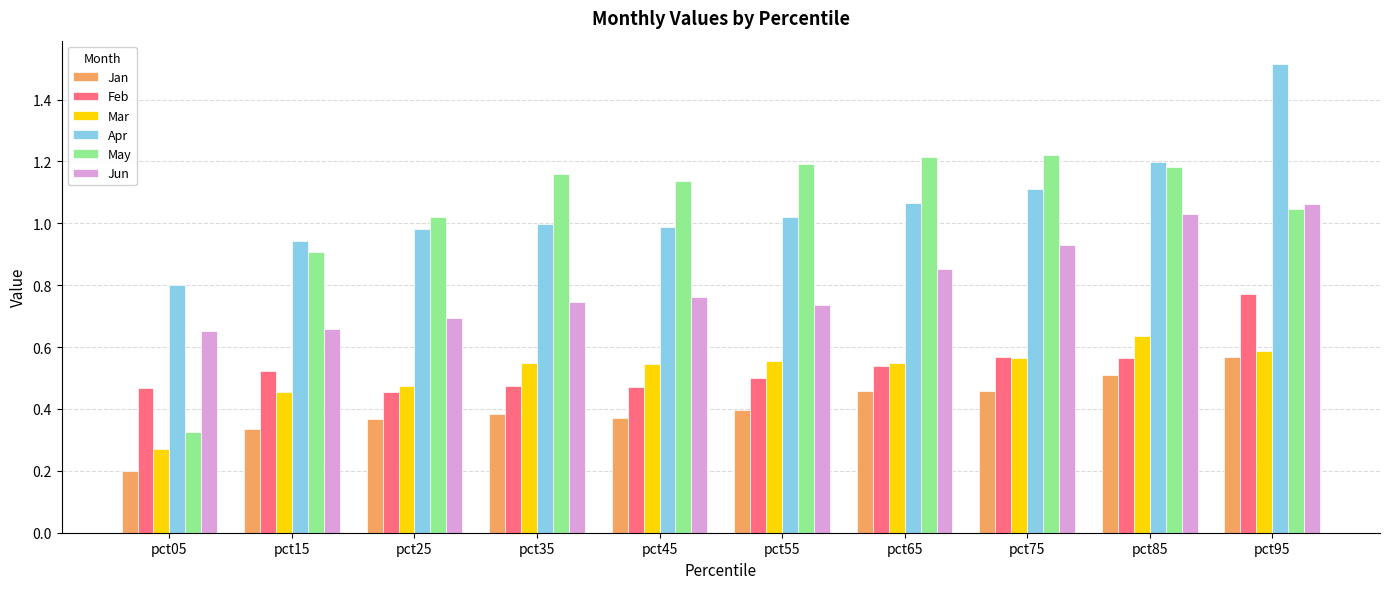

How many categories are shown in the chart?

10